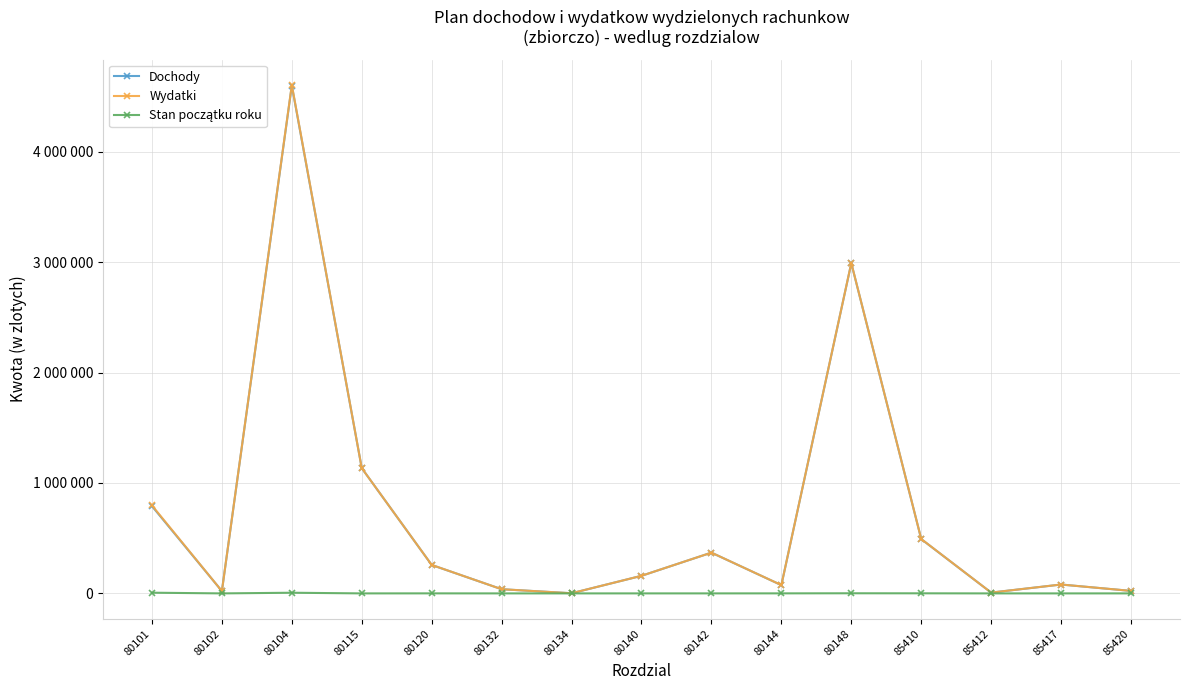

Is it true that Wydatki equals 792014.1 at 85410?

False